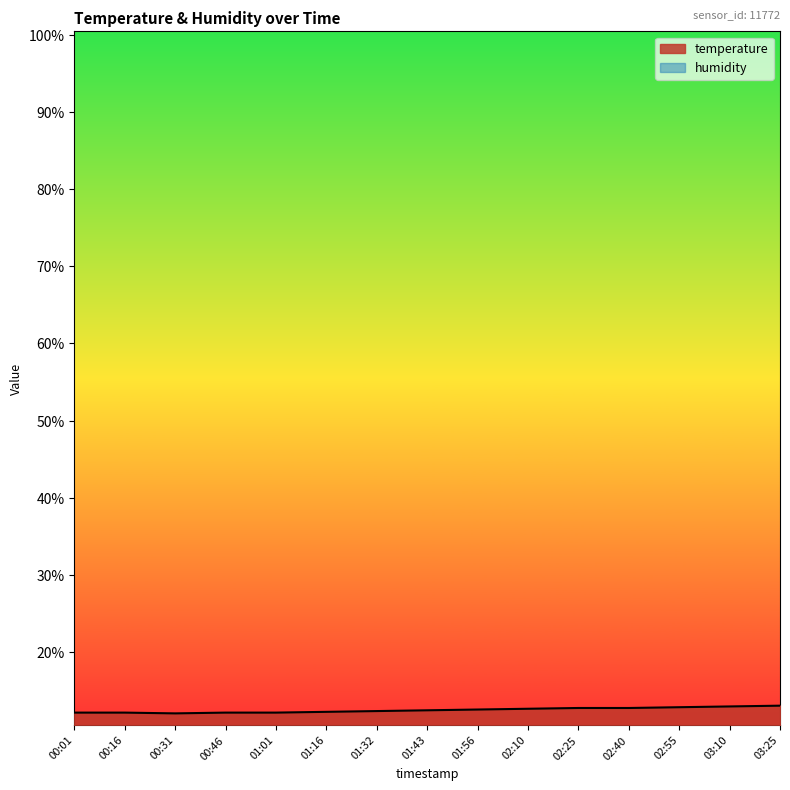

What is the sum of all values?

186.5